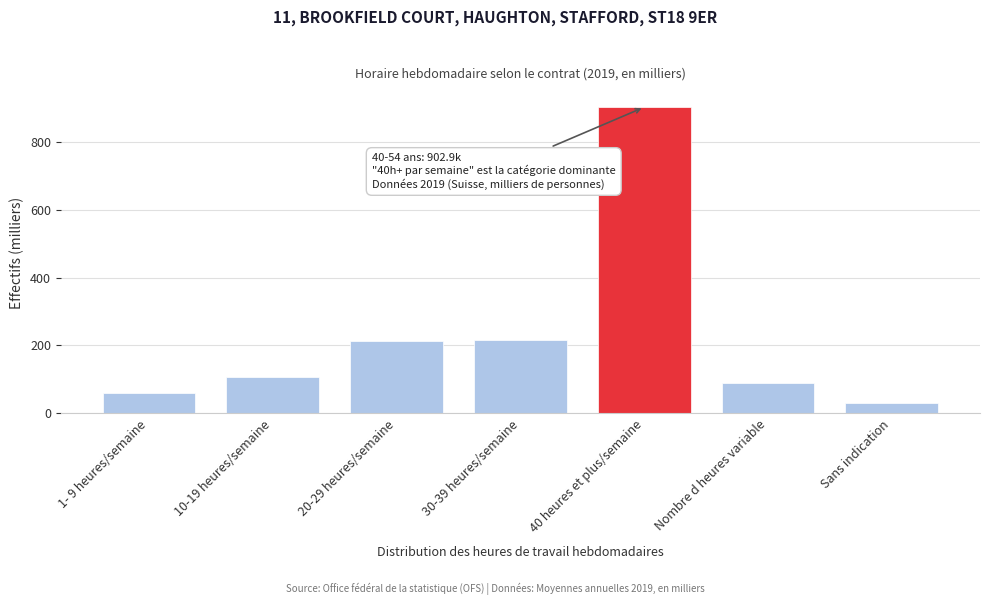

What is the smallest value displayed?

29.9